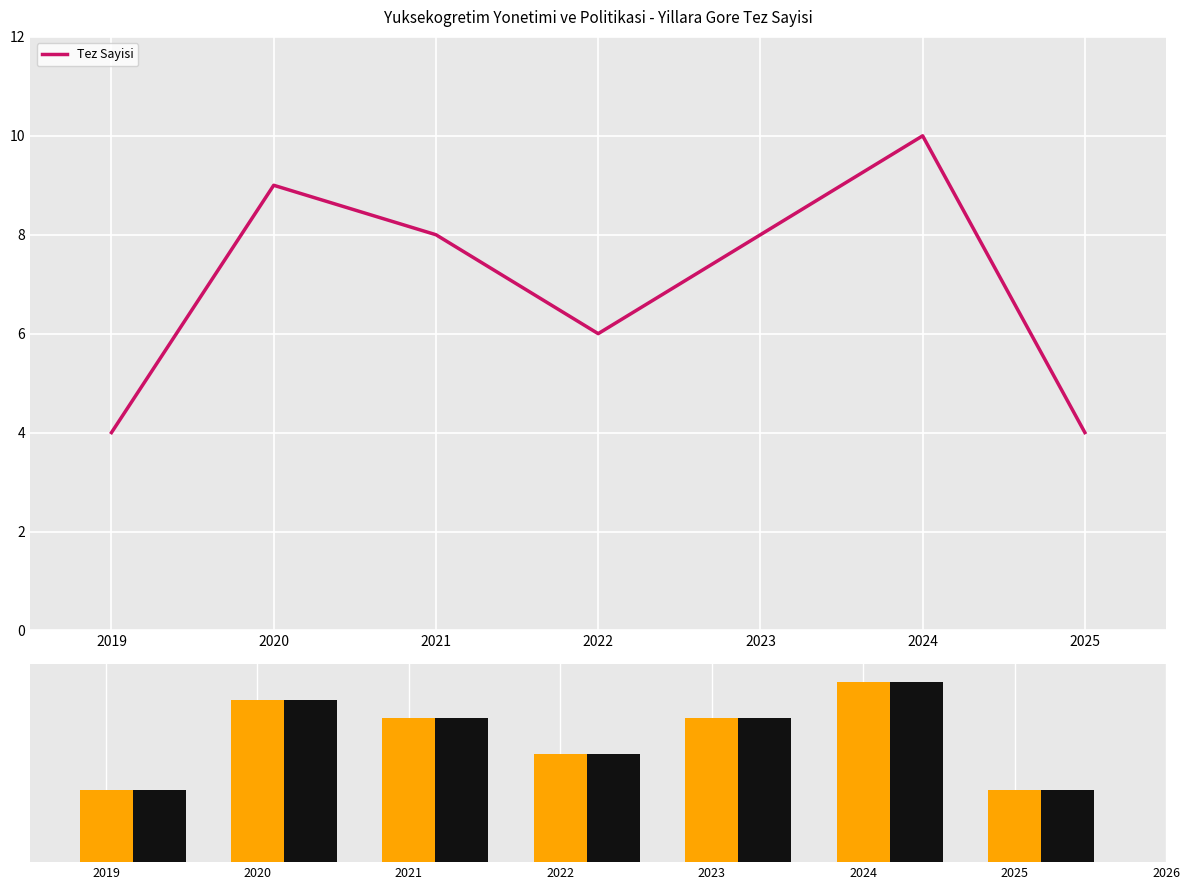

How many data points does each series have?

7